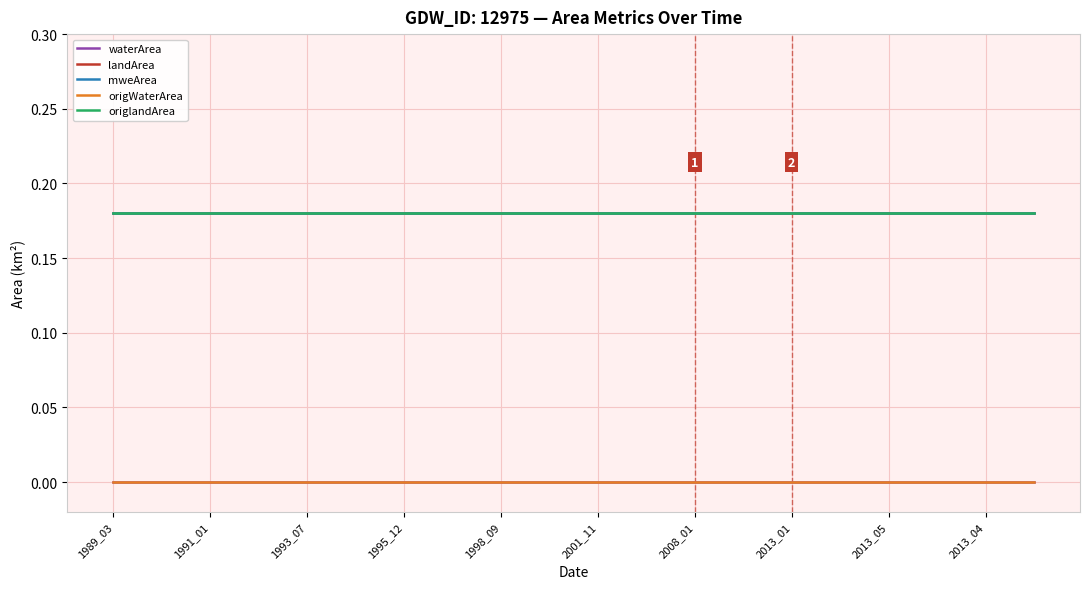

What is the label of the 11th point from the right?

2013_04